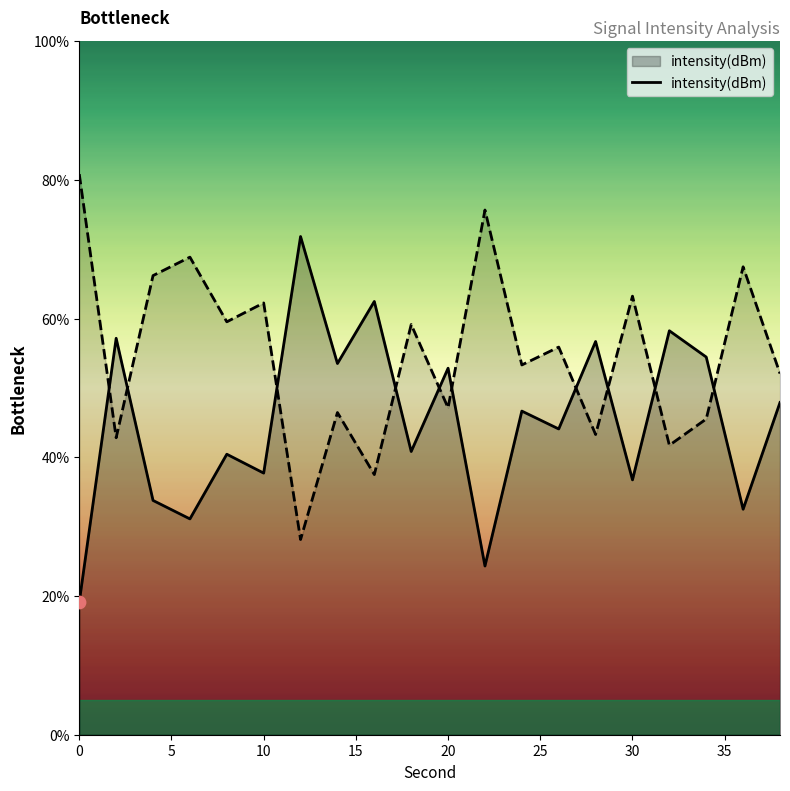

What is the maximum value for intensity(dBm)?

71.8